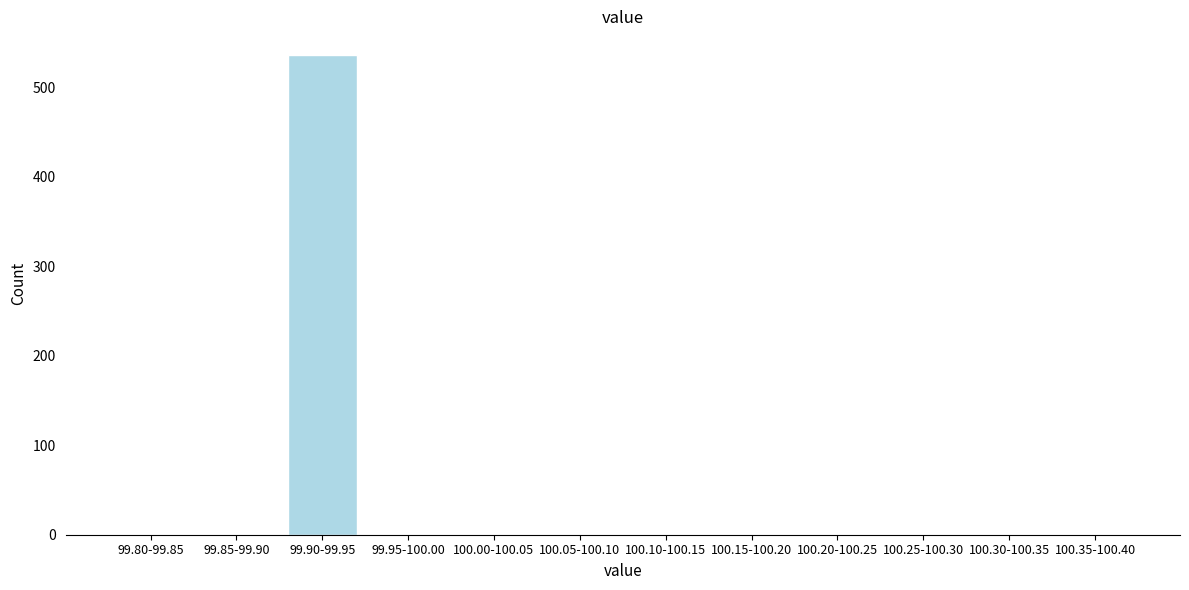

Reading right to left, what are all the values shown in this chart?

100.35-100.40=0	100.30-100.35=0	100.25-100.30=0	100.20-100.25=0	100.15-100.20=0	100.10-100.15=0	100.05-100.10=0	100.00-100.05=0	99.95-100.00=0	99.90-99.95=536	99.85-99.90=0	99.80-99.85=0